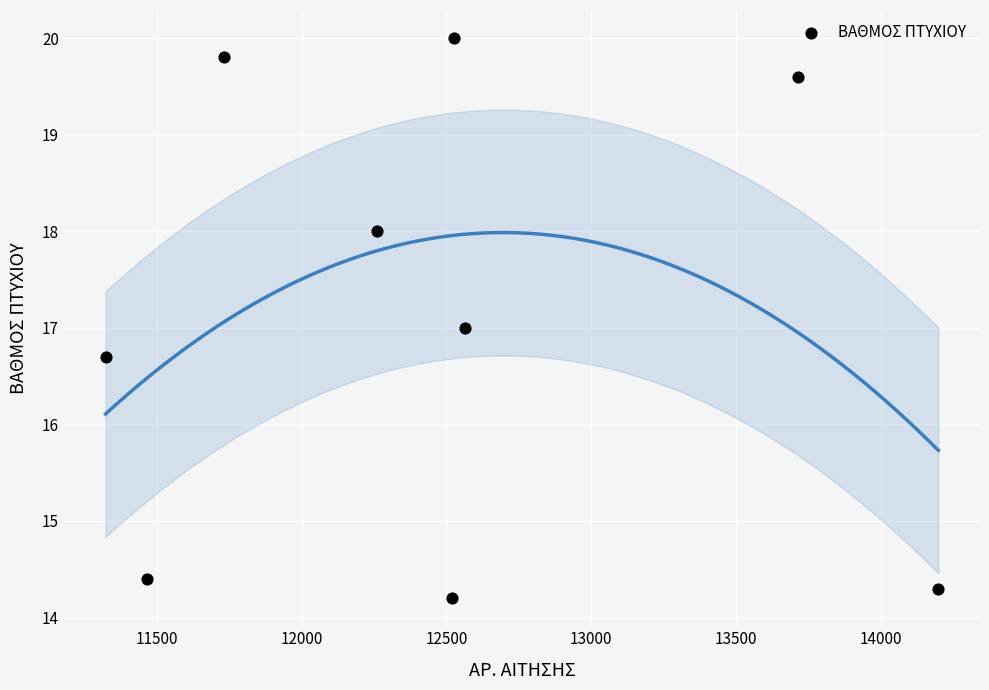

What is the average X value?

12477.6